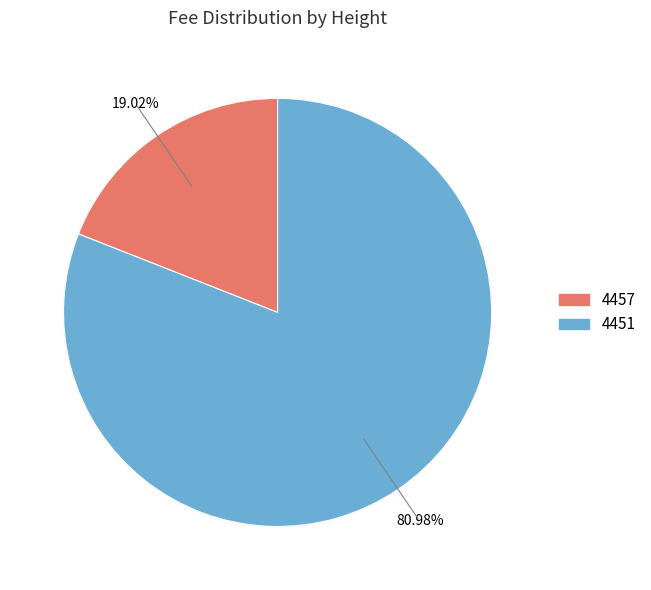

Does any single category account for the majority?

Yes